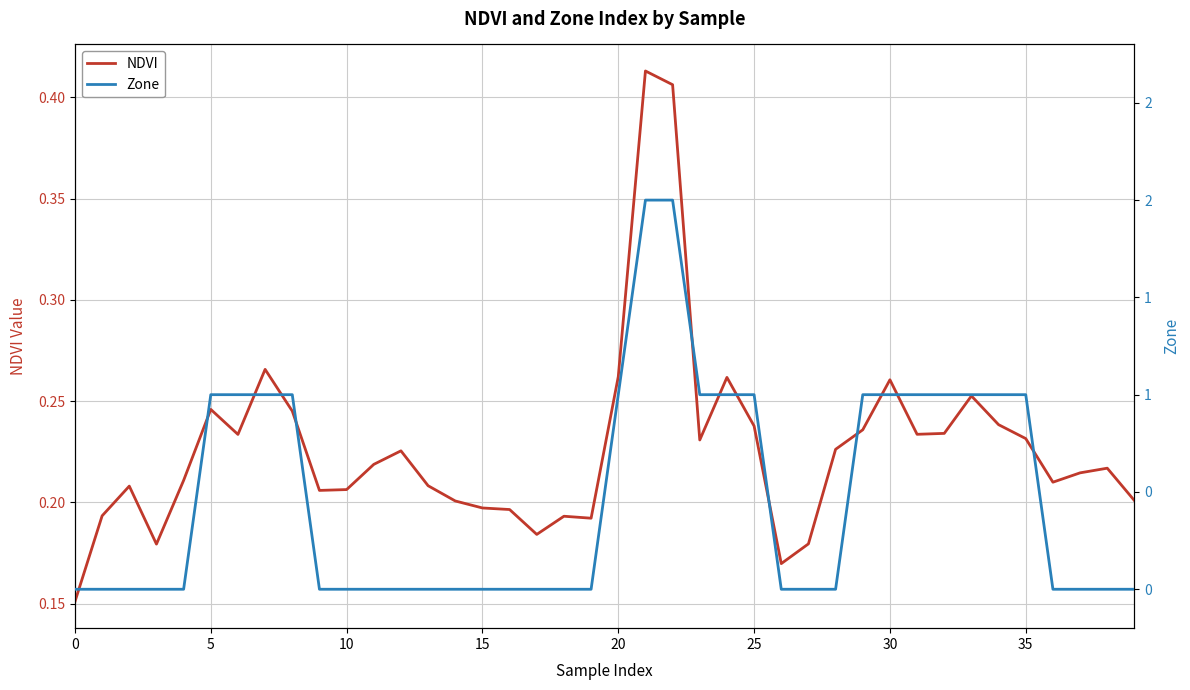

Reading left to right, extract all data points from this chart.

NDVI: 0.2	0.2	0.2	0.2	0.2	0.2	0.2	0.3	0.2	0.2	0.2	0.2	0.2	0.2	0.2	0.2	0.2	0.2	0.2	0.2	0.3	0.4	0.4	0.2	0.3	0.2	0.2	0.2	0.2	0.2	0.3	0.2	0.2	0.3	0.2	0.2	0.2	0.2	0.2	0.2
Zone: 0.0	0.0	0.0	0.0	0.0	1.0	1.0	1.0	1.0	0.0	0.0	0.0	0.0	0.0	0.0	0.0	0.0	0.0	0.0	0.0	1.0	2.0	2.0	1.0	1.0	1.0	0.0	0.0	0.0	1.0	1.0	1.0	1.0	1.0	1.0	1.0	0.0	0.0	0.0	0.0